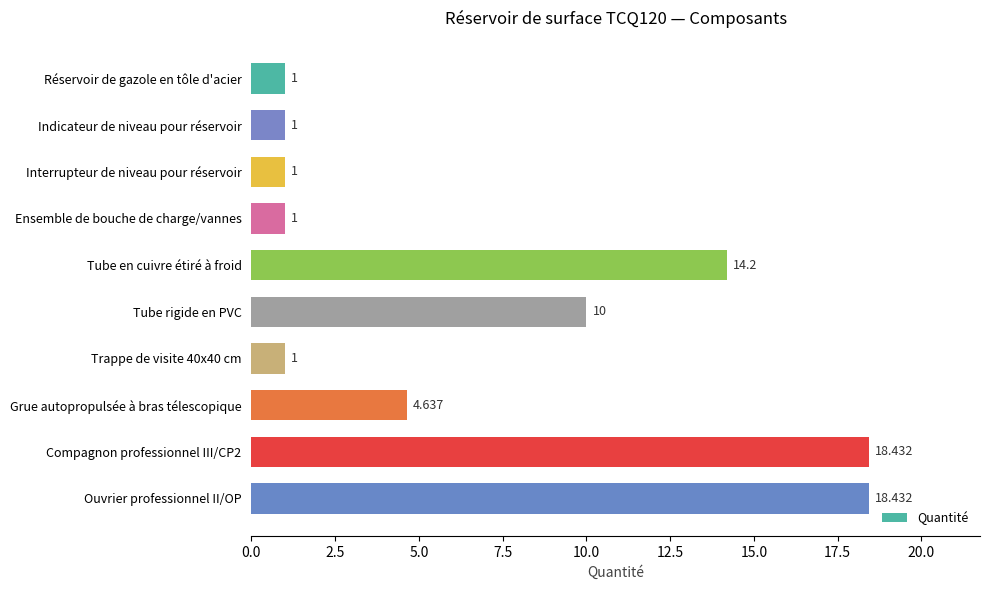

What is the label of the 3rd bar from the bottom?

Grue autopropulsée à bras télescopique